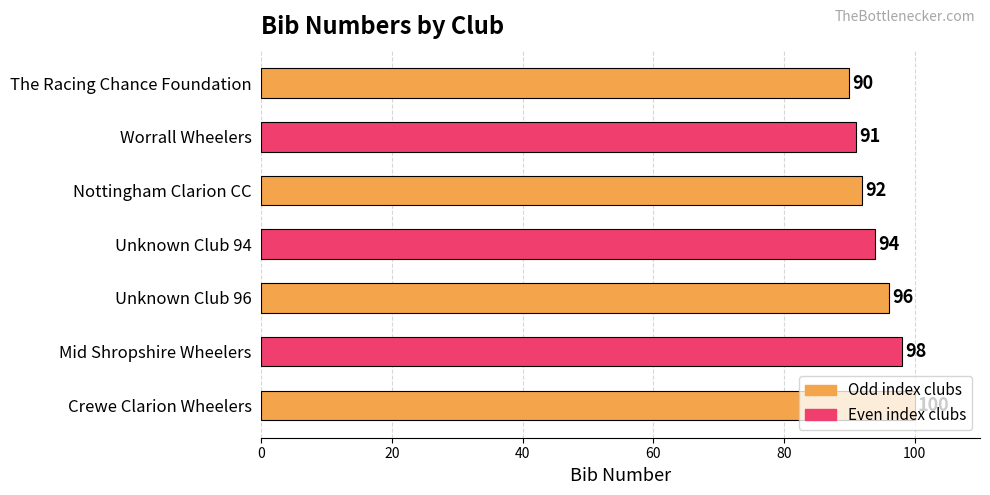

What position from the top is Mid Shropshire Wheelers?

6